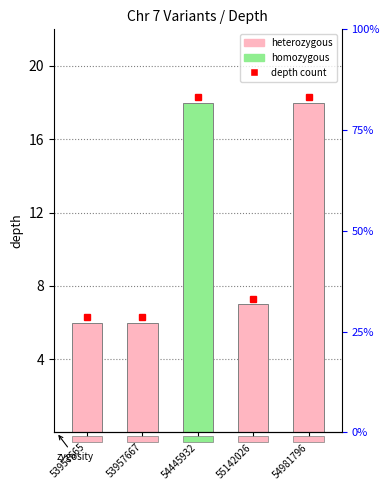

What value does the data have at 54981796, to the nearest 10?

20